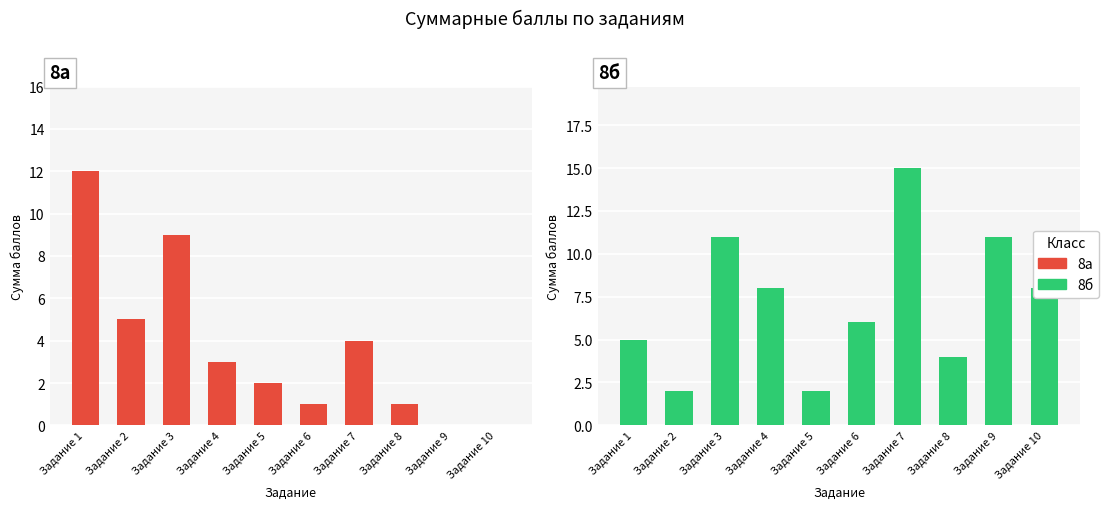

List the labels in order of 8а value, largest first.

Задание 1, Задание 3, Задание 2, Задание 7, Задание 4, Задание 5, Задание 6, Задание 8, Задание 9, Задание 10